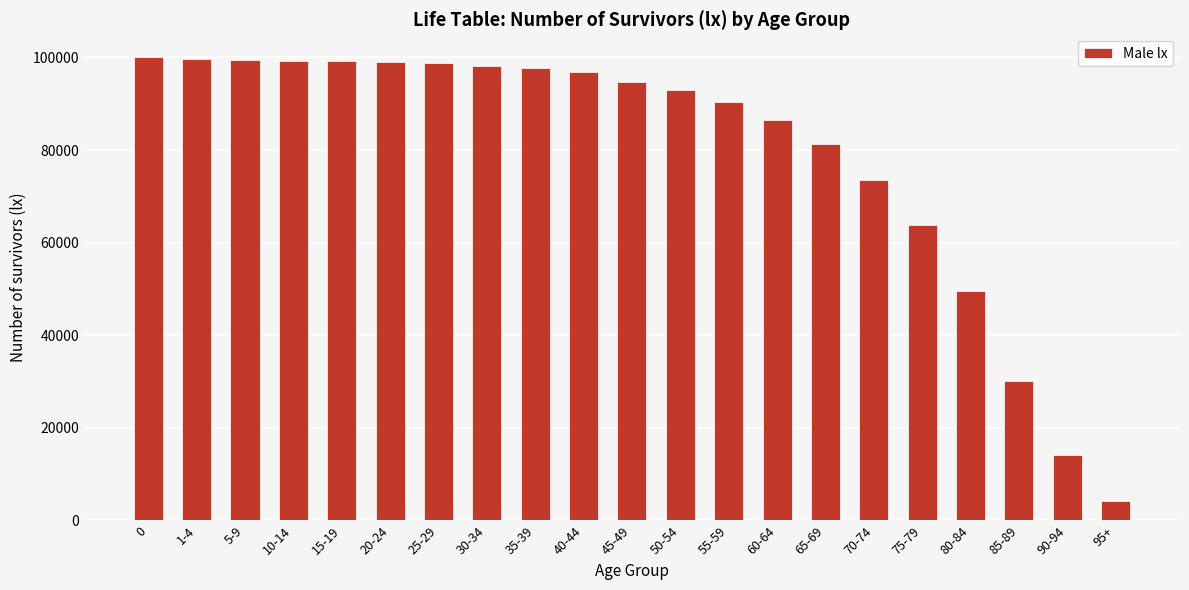

Between 1-4 and 45-49, which is larger?

1-4